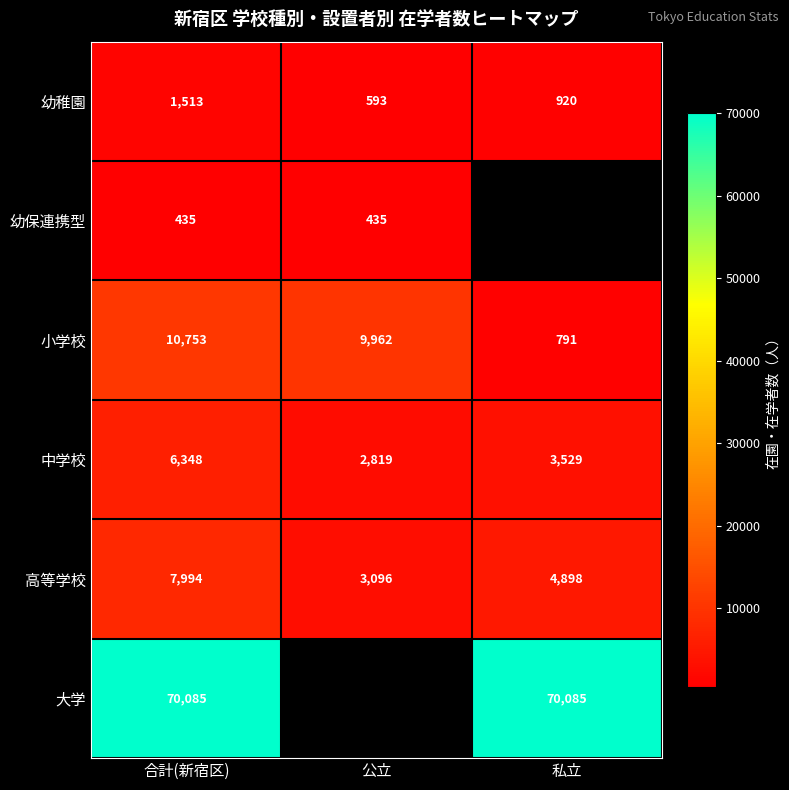

What is the difference between the second highest and minimum values in the 高等学校 series?

1802